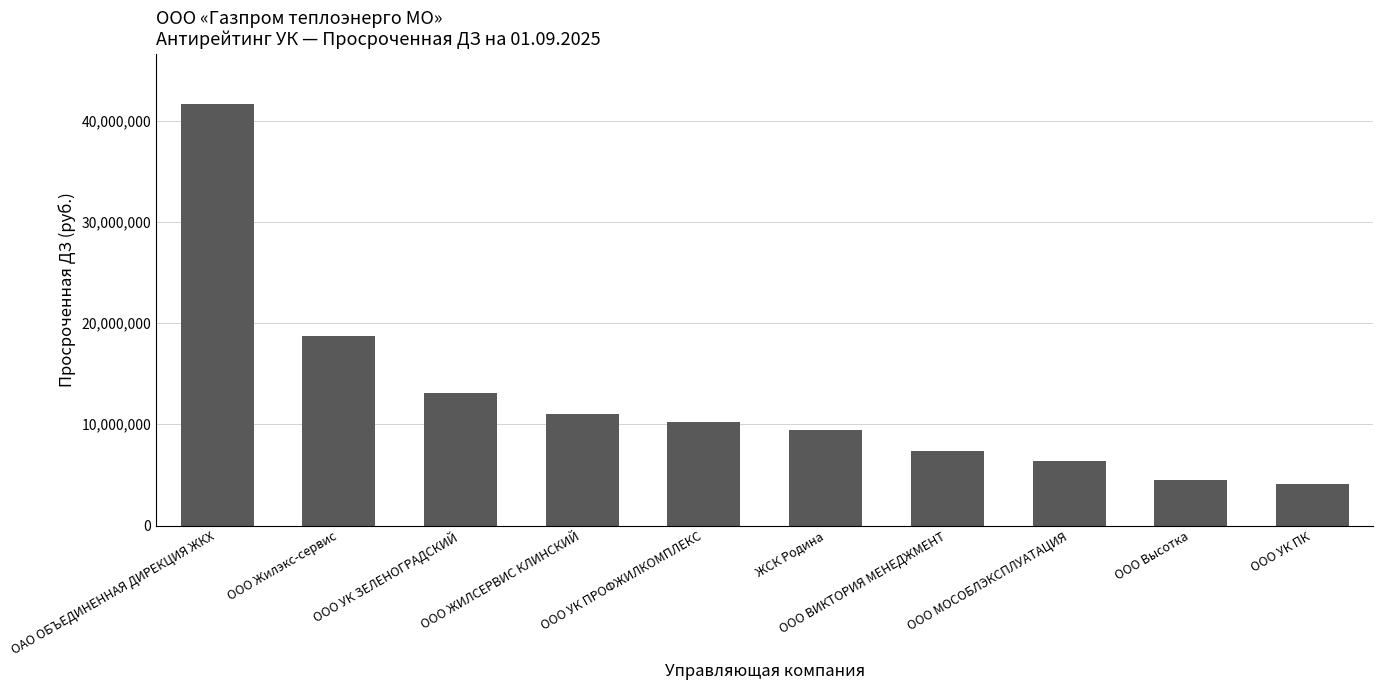

Rank the categories by value from lowest to highest.

ООО УК ПК, ООО Высотка, ООО МОСОБЛЭКСПЛУАТАЦИЯ, ООО ВИКТОРИЯ МЕНЕДЖМЕНТ, ЖСК Родина, ООО УК ПРОФЖИЛКОМПЛЕКС, ООО ЖИЛСЕРВИС КЛИНСКИЙ, ООО УК ЗЕЛЕНОГРАДСКИЙ, ООО Жилэкс-сервис, ОАО ОБЪЕДИНЕННАЯ ДИРЕКЦИЯ ЖКХ